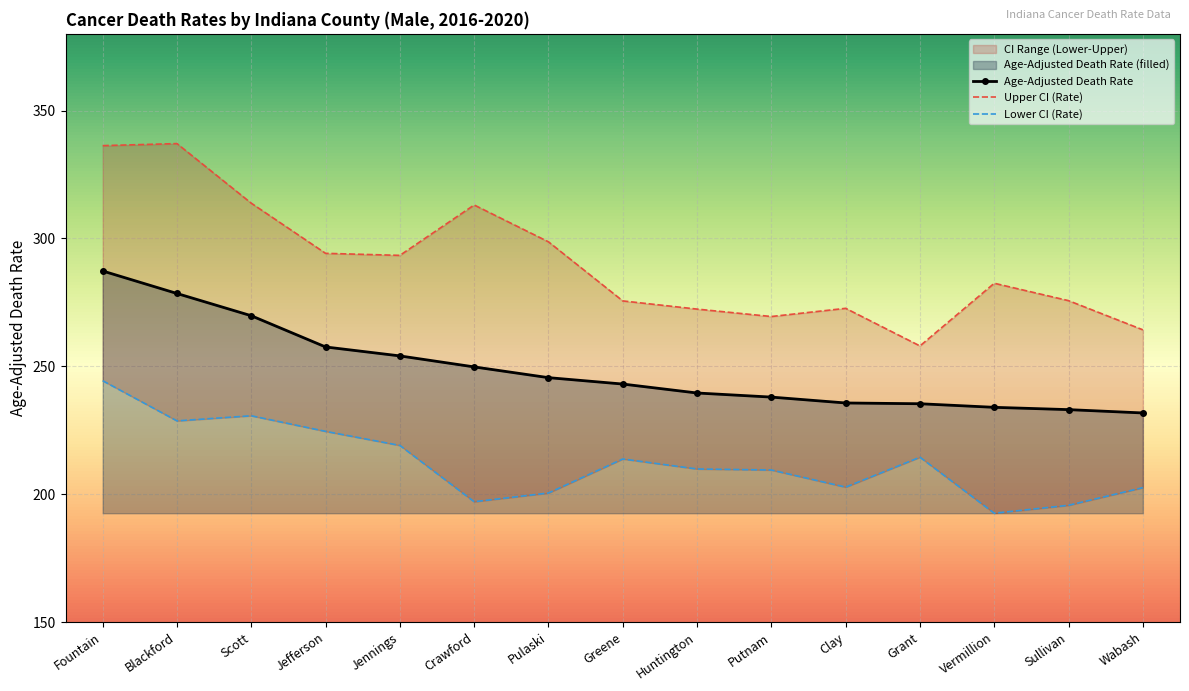

The value of Age-Adjusted Death Rate at Huntington is 372.1. True or false?

False